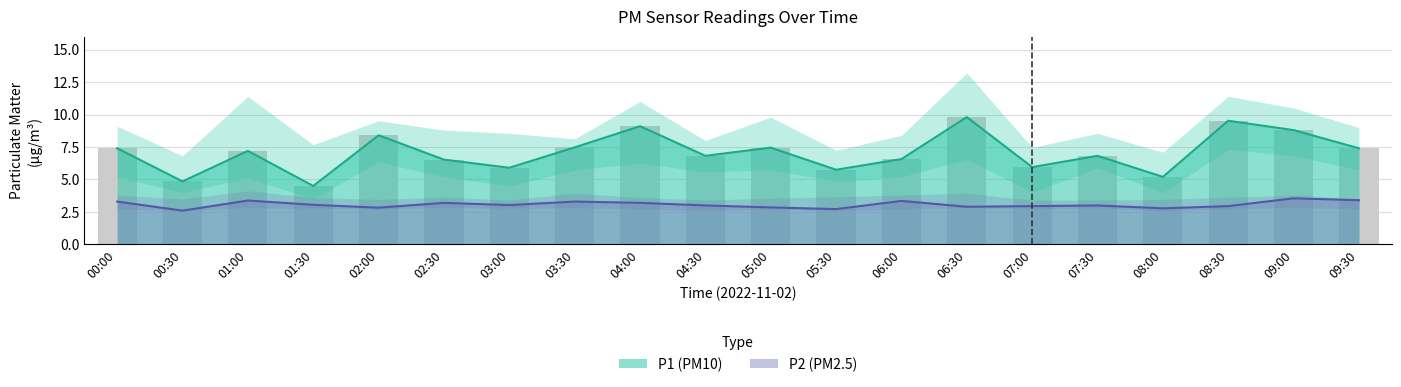

Rank the series by their maximum value, from highest to lowest.

P1_upper, P1, P1_lower, P2_upper, P2, P2_lower